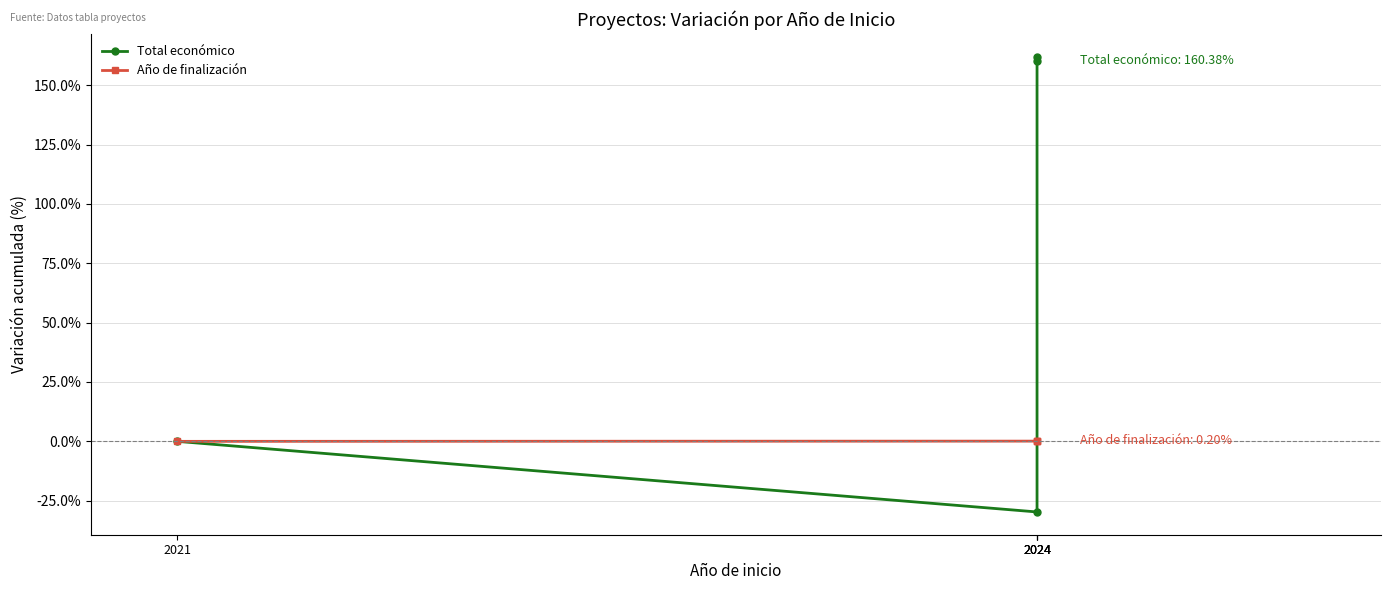

How many values in Total económico are below zero?

1